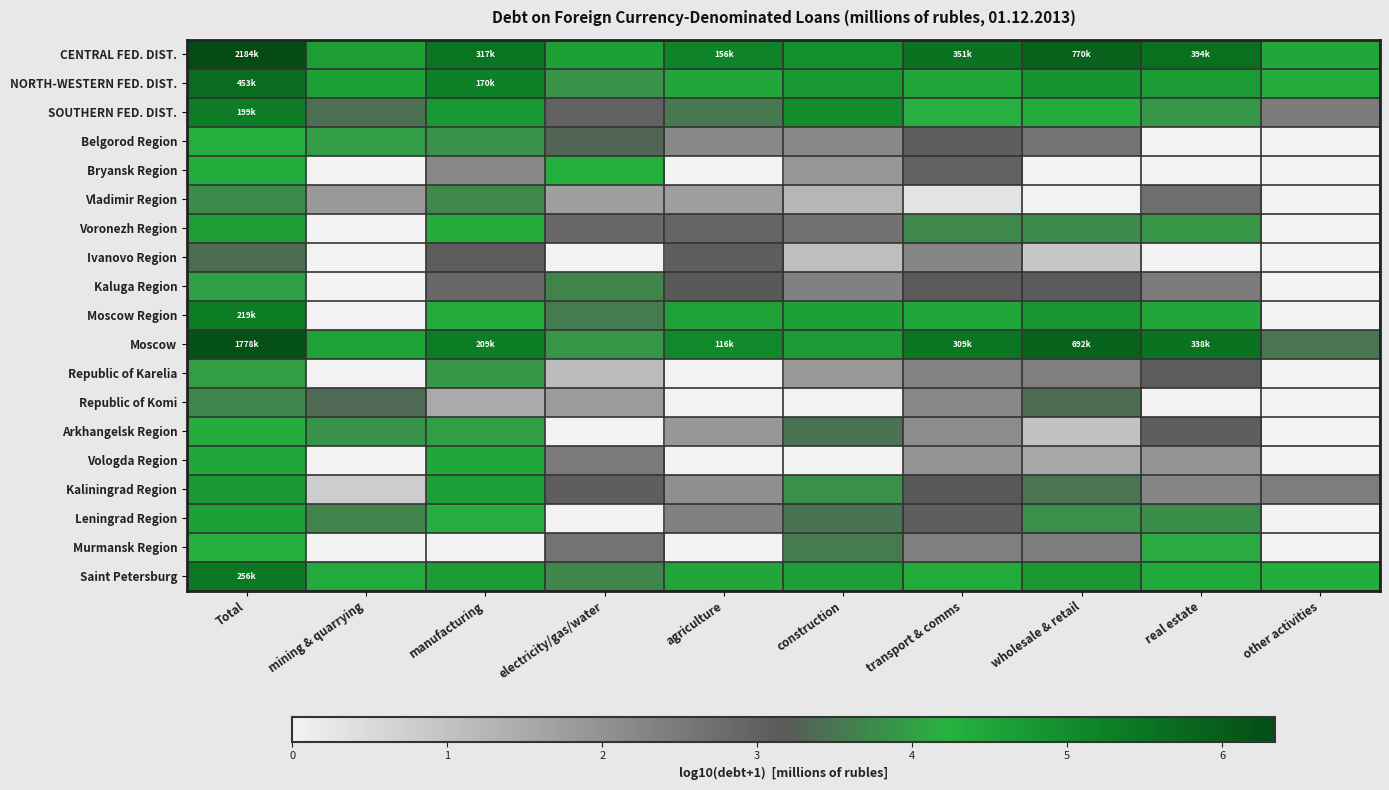

Between electricity/gas/water and manufacturing, which is larger?

manufacturing